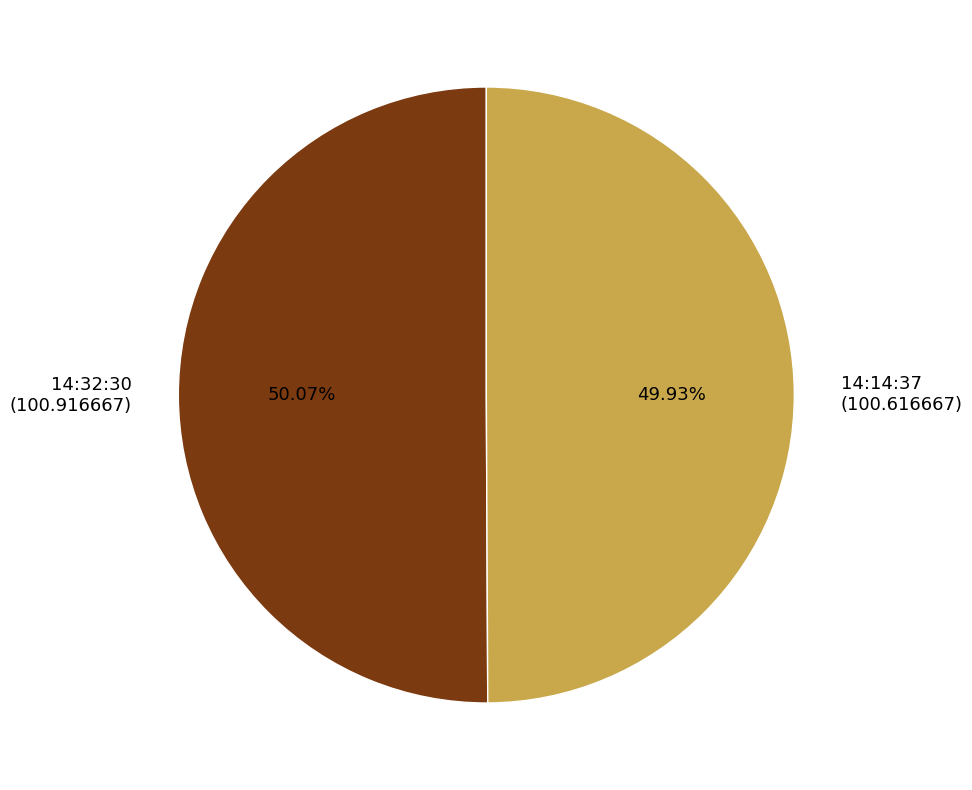

Combined, what portion of the pie is 14:32:30 and 14:14:37?

100.0%